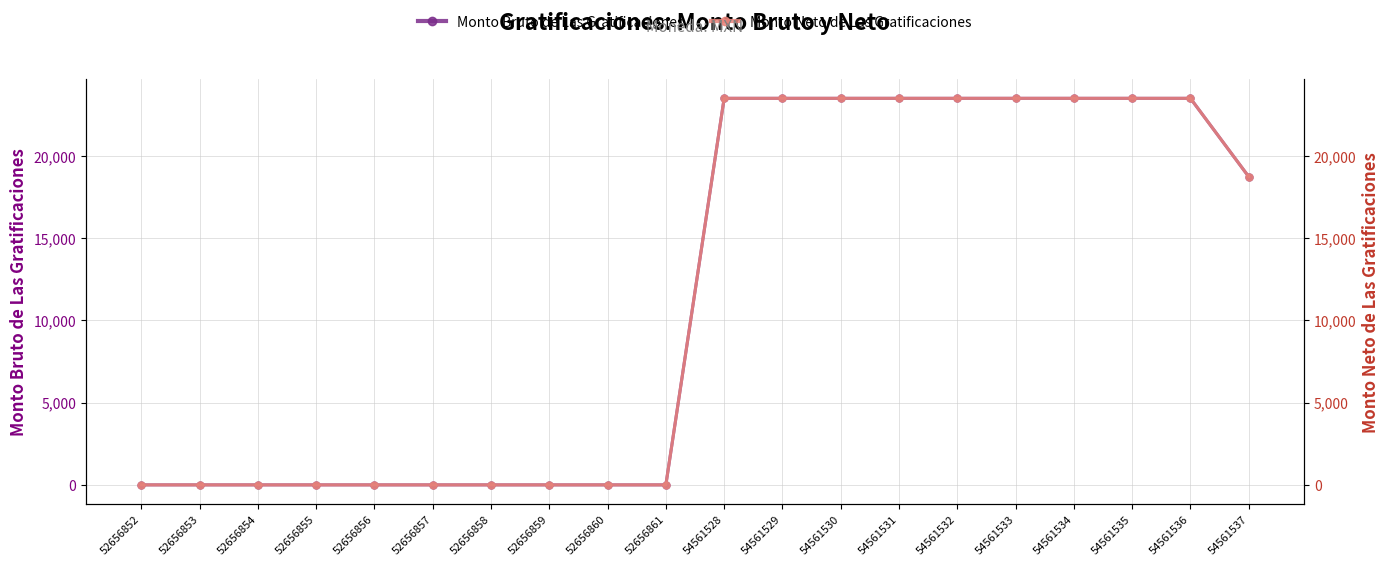

Which series has the largest range (max minus min)?

Monto Bruto de Las Gratificaciones